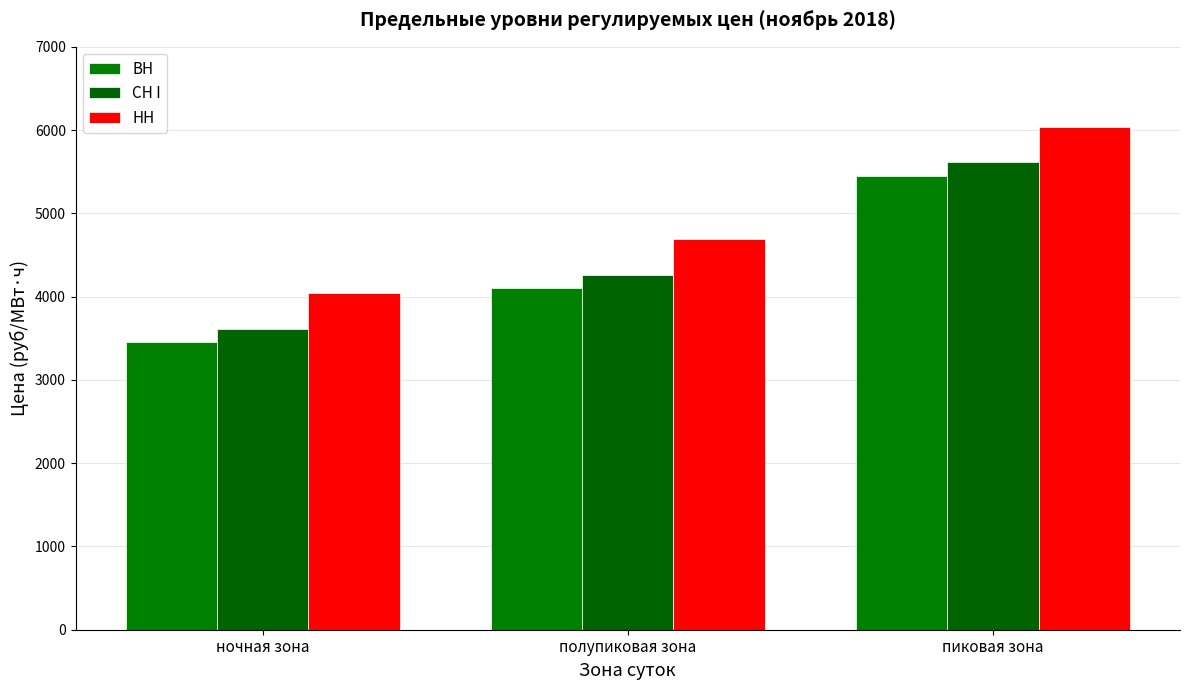

Which series has the widest spread of values?

ВН